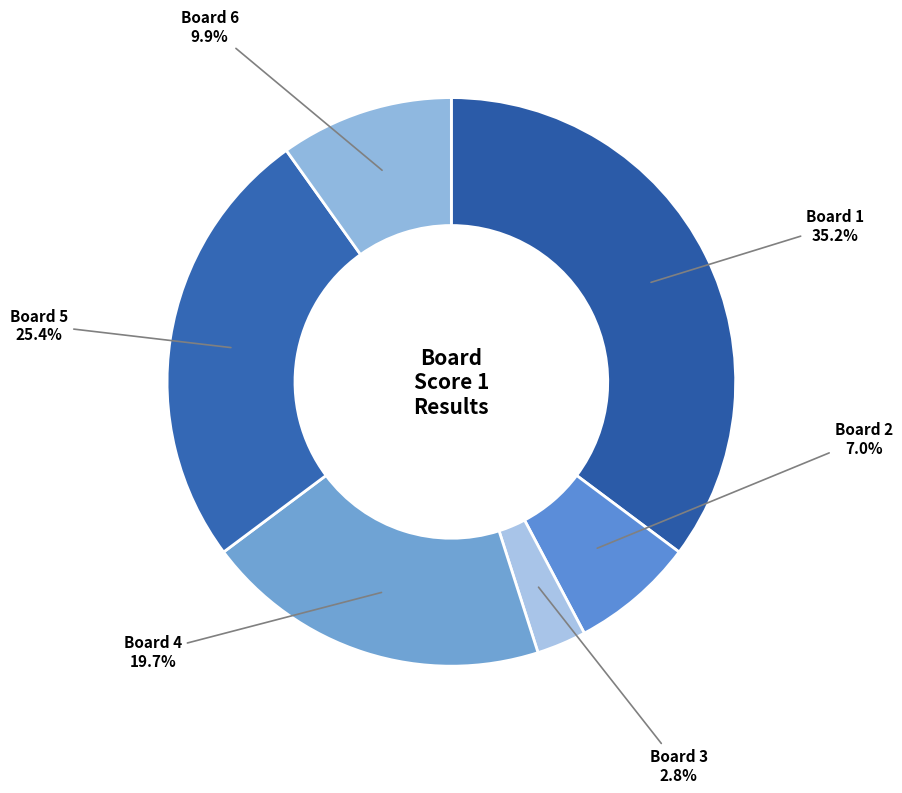

To the nearest percent, what is the average slice percentage?

17%